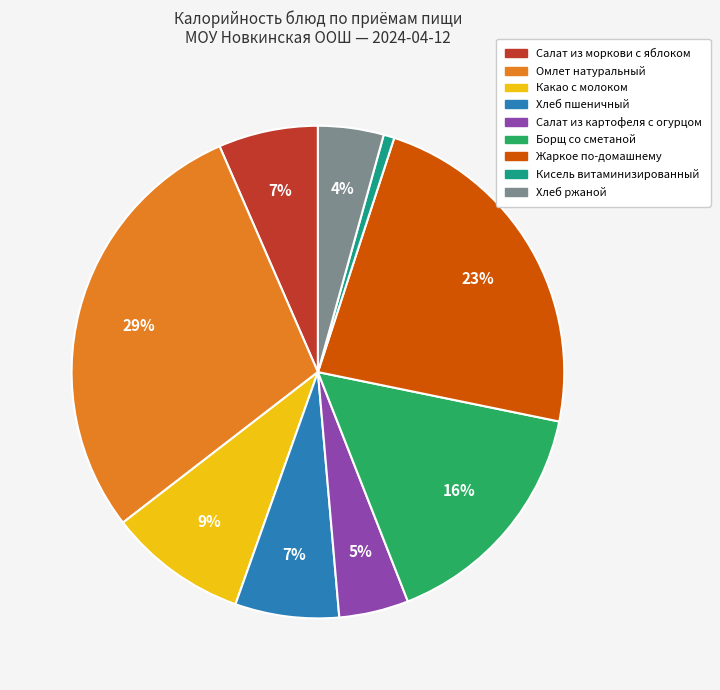

Is there any slice that represents more than half of the pie?

No